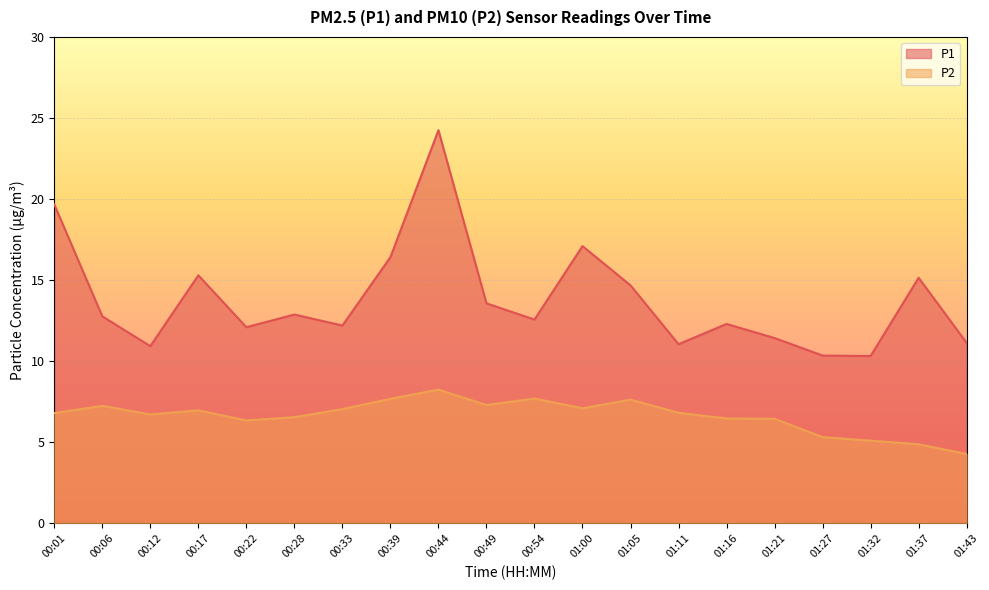

What is the label of the 2nd point from the right?

01:37